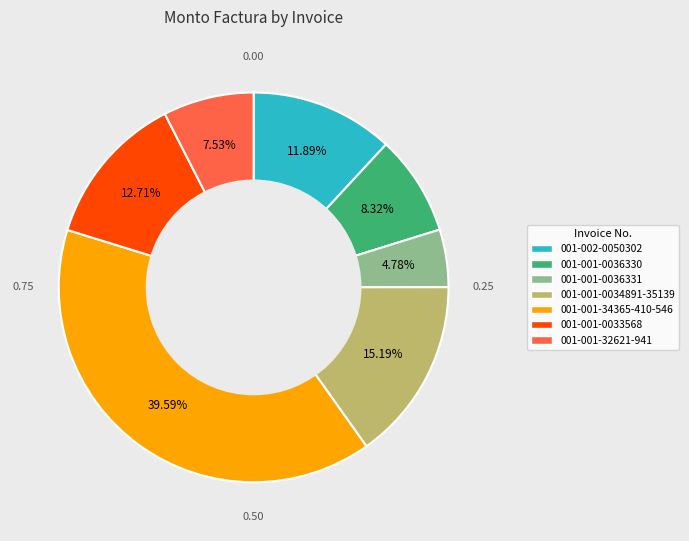

What is the total percentage of 001-001-34365-410-546 and 001-001-0033568?

52.3%